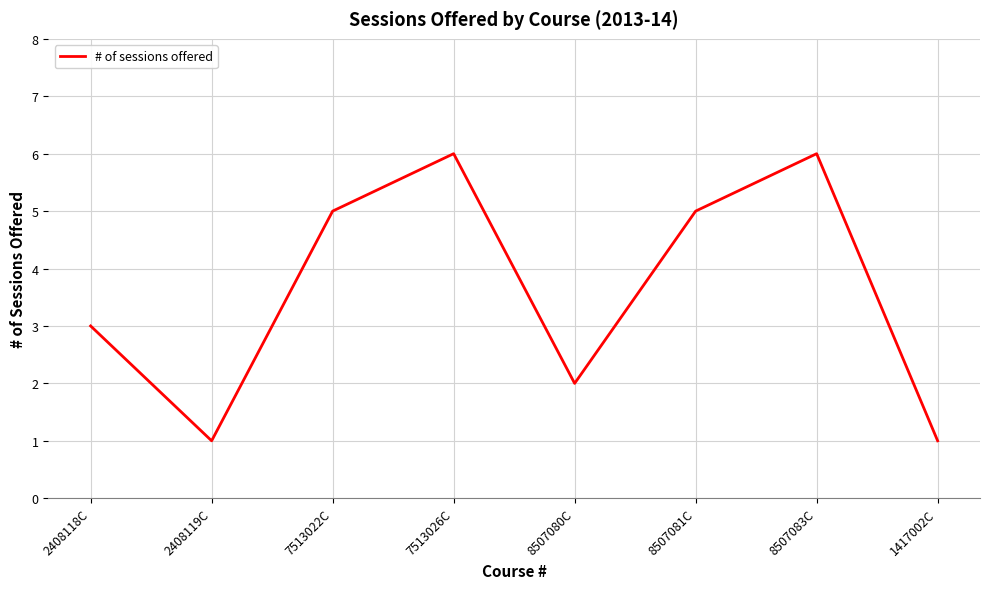

How many lines are shown in the chart?

1